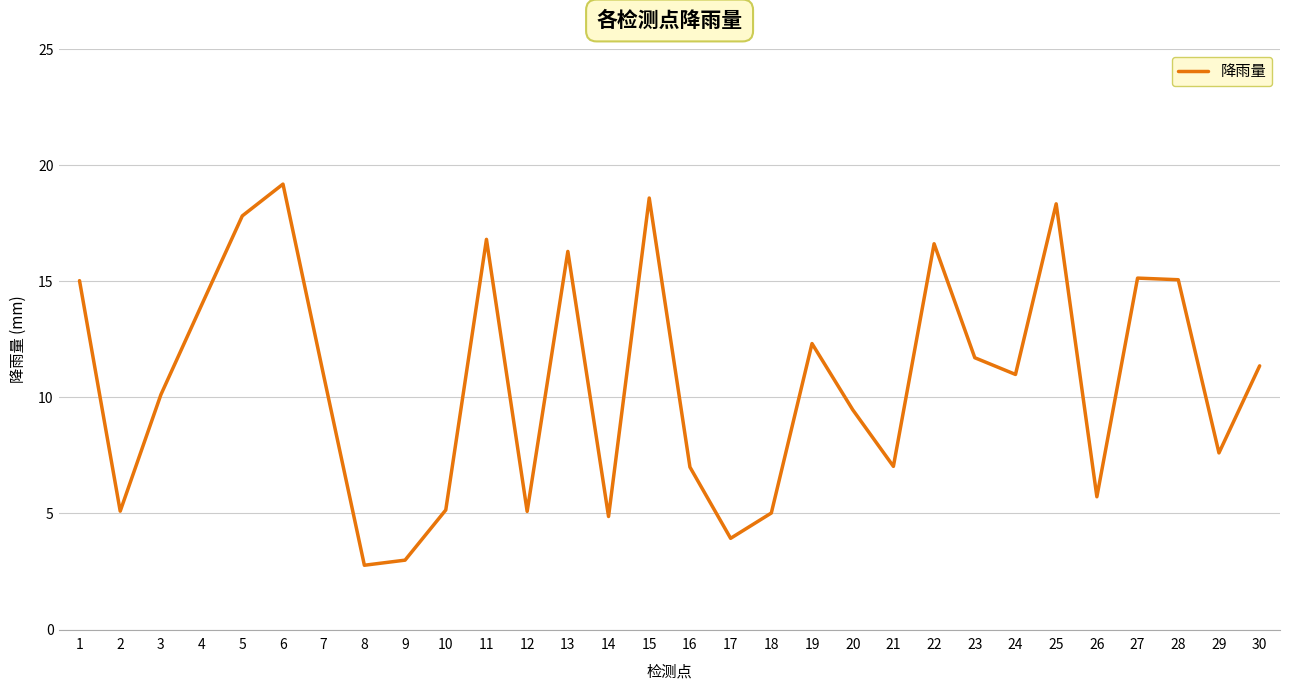

Which category has the lowest value across all series?

8